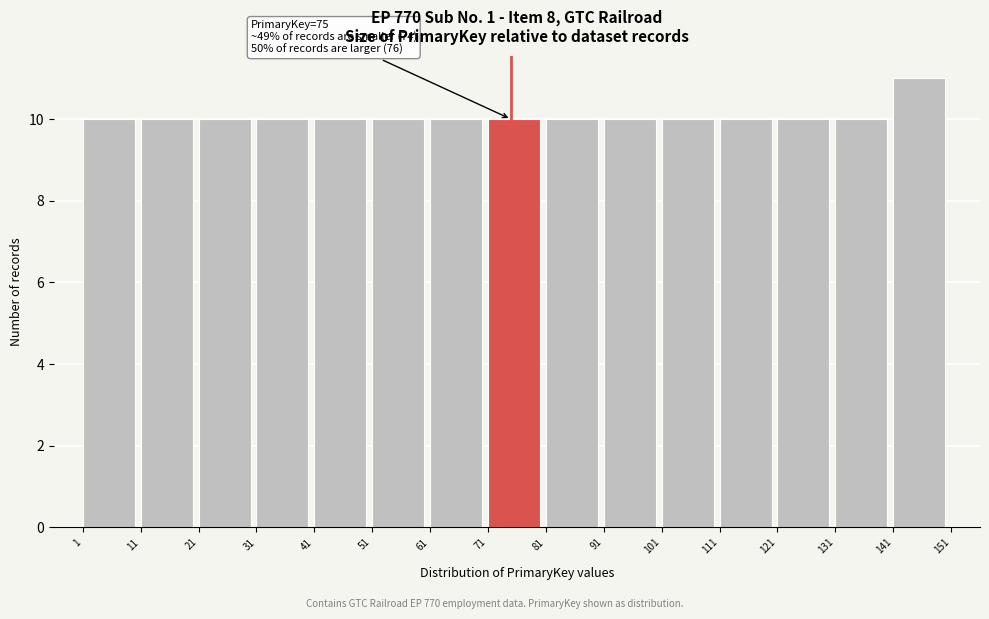

Which range on the x-axis has the tallest bar?

141 to 151